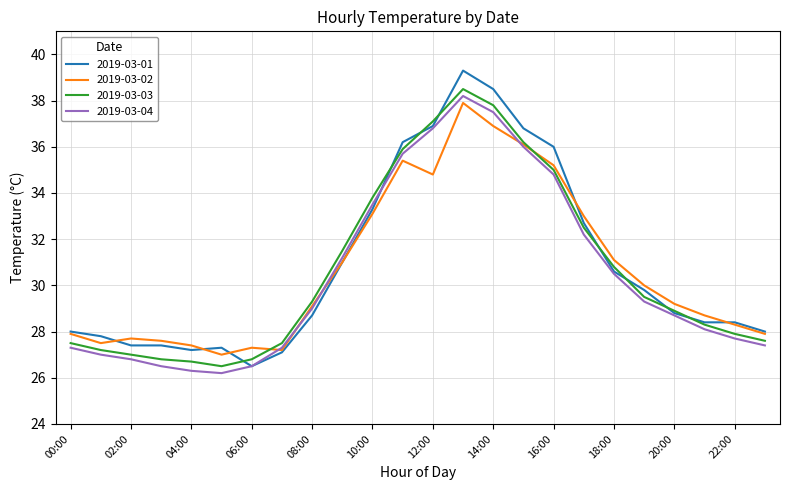

True or false: 2019-03-04 and 2019-03-03 cross at least once.

False